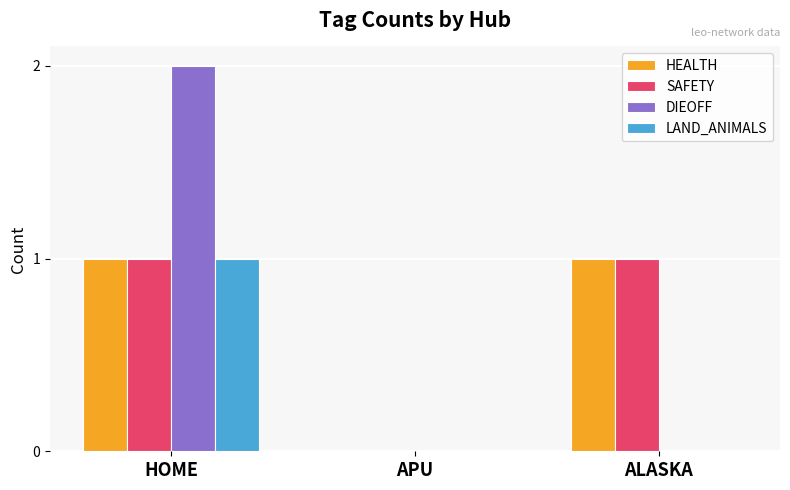

Which label corresponds to the largest value in the chart?

HOME